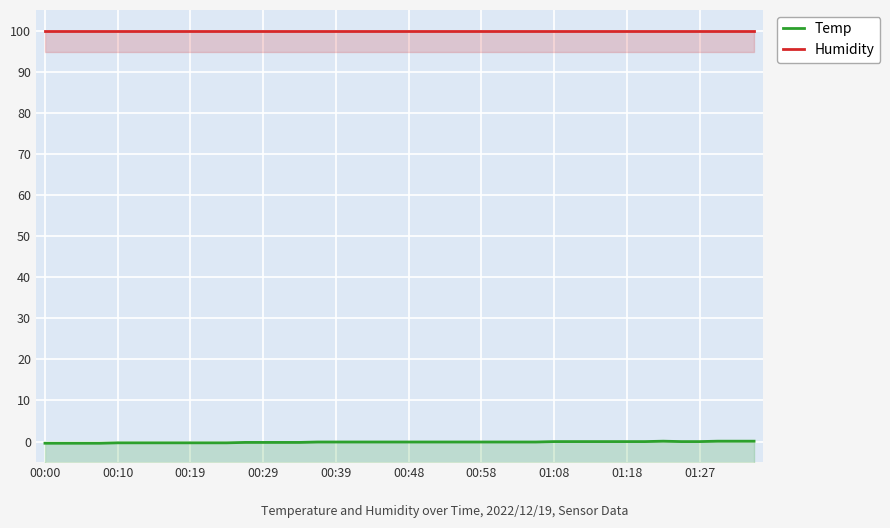

Reading left to right, transcribe all the data shown in this chart.

Temp: -0.4	-0.4	-0.4	-0.4	-0.3	-0.3	-0.3	-0.3	-0.3	-0.3	-0.3	-0.2	-0.2	-0.2	-0.2	-0.1	-0.1	-0.1	-0.1	-0.1	-0.1	-0.1	-0.1	-0.1	-0.1	-0.1	-0.1	-0.1	0.0	0.0	0.0	0.0	0.0	0.0	0.1	0.0	0.0	0.1	0.1	0.1
Humidity: 99.9	99.9	99.9	99.9	99.9	99.9	99.9	99.9	99.9	99.9	99.9	99.9	99.9	99.9	99.9	99.9	99.9	99.9	99.9	99.9	99.9	99.9	99.9	99.9	99.9	99.9	99.9	99.9	99.9	99.9	99.9	99.9	99.9	99.9	99.9	99.9	99.9	99.9	99.9	99.9